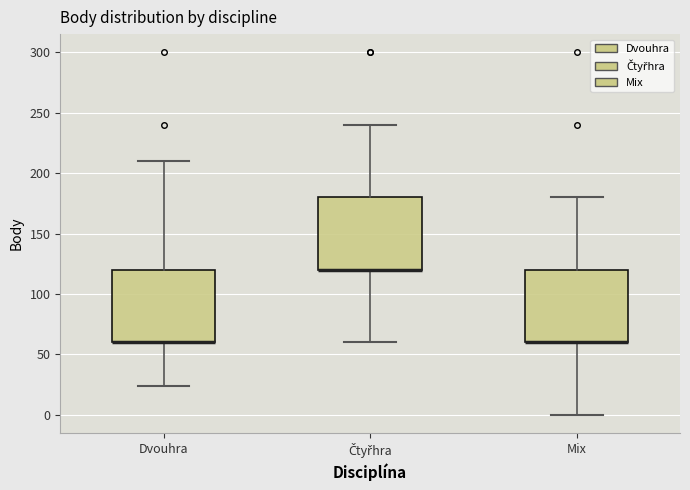

Reading left to right, read every box against the y-axis: the position of its median line, the range the box covers, and the ends of its whiskers. The values are not printed on the chart, so give them approximately, as read against the axis.

Dvouhra: median 60 (drawn on the box's lower edge), box 60 to 120, whiskers 25 to 210
Čtyřhra: median 120 (drawn on the box's lower edge), box 120 to 180, whiskers 60 to 240
Mix: median 60 (drawn on the box's lower edge), box 60 to 120, whiskers 0 to 180